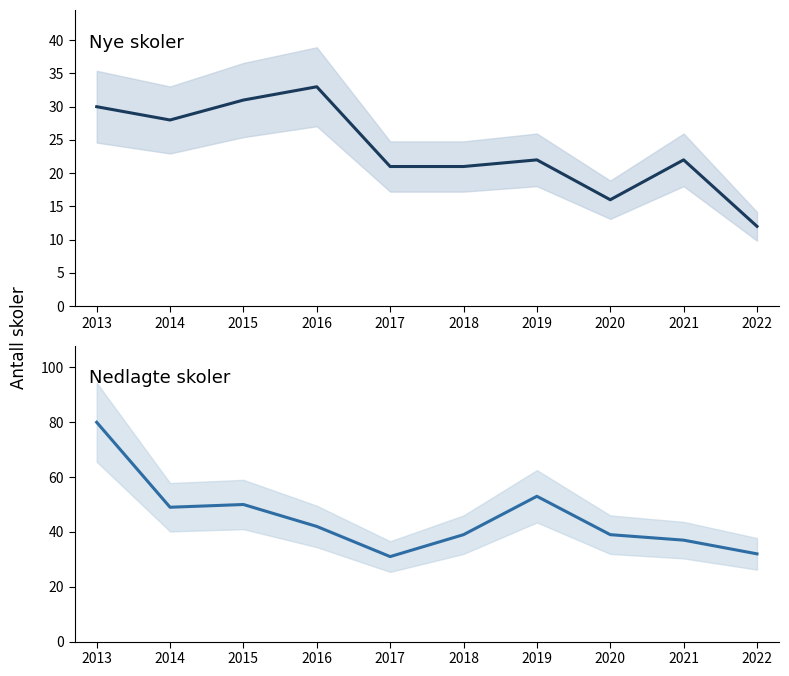

At how many categories does at least one series exceed 18?

10